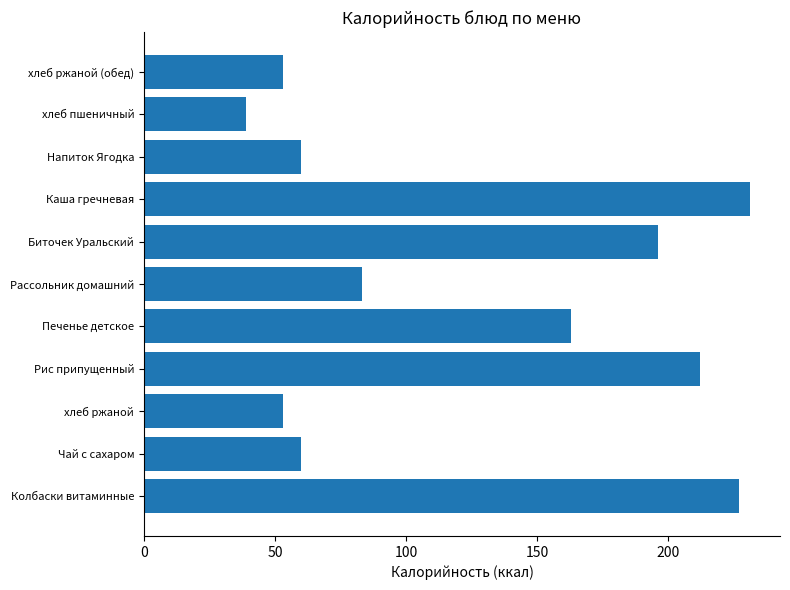

Reading top to bottom, transcribe all the data shown in this chart.

хлеб ржаной (обед)=53	хлеб пшеничный=39	Напиток Ягодка=60	Каша гречневая=231	Биточек Уральский=196	Рассольник домашний=83	Печенье детское=163	Рис припущенный=212	хлеб ржаной=53	Чай с сахаром=60	Колбаски витаминные=227